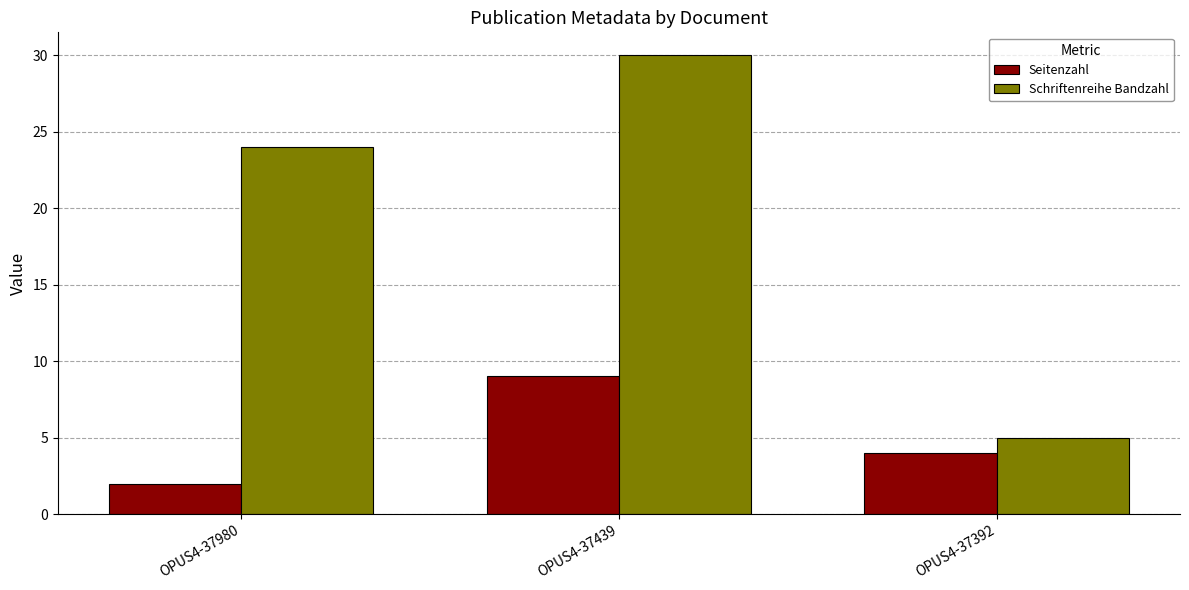

What is the value of the Schriftenreihe Bandzahl bar at the 2nd from the left?

30